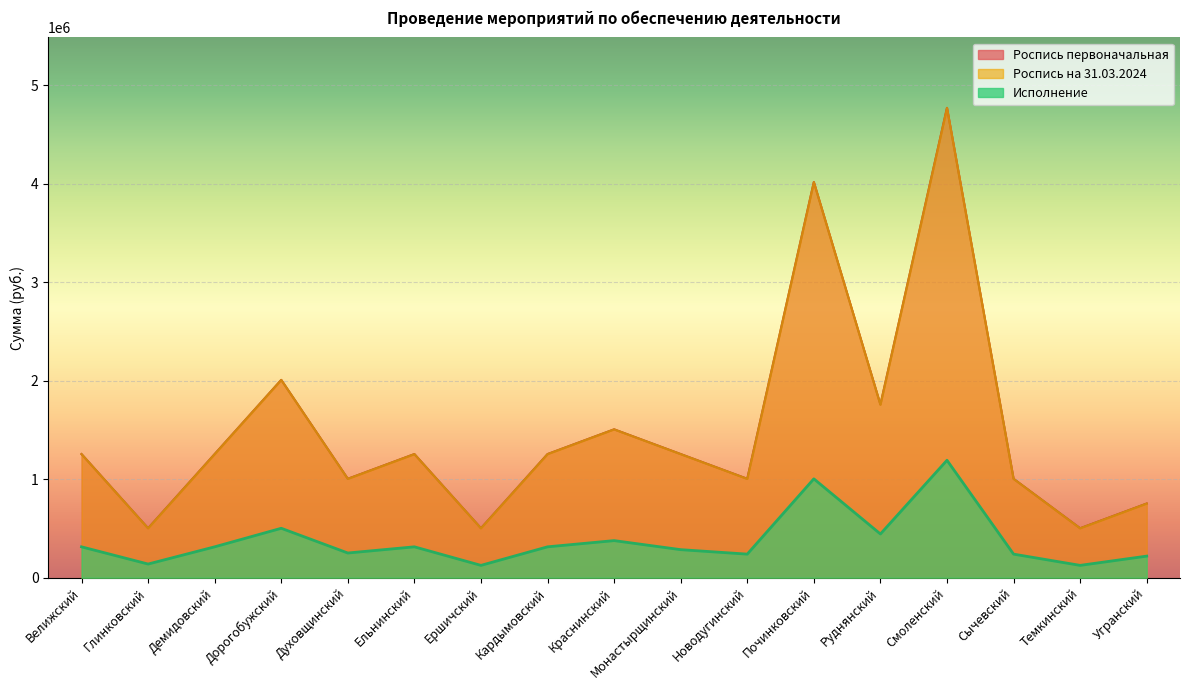

Reading right to left, list all the values displayed in this chart.

Роспись первоначальная: 752957.0	501996.0	1003942.0	4768726.0	1756899.0	4015769.0	1003942.0	1254928.0	1505913.0	1254928.0	501996.0	1254928.0	1003942.0	2007885.0	1254928.0	501971.0	1254928.0
Роспись на 31.03.2024: 752957.0	501996.0	1003942.0	4768726.0	1756899.0	4015769.0	1003942.0	1254928.0	1505913.0	1254928.0	501996.0	1254928.0	1003942.0	2007885.0	1254928.0	501971.0	1254928.0
Исполнение: 219450.0	125499.0	239600.3	1192182.0	444000.0	1003700.2	239631.3	285000.0	376800.0	313729.8	125502.0	313740.0	250985.4	501972.0	313725.0	138993.0	313725.0